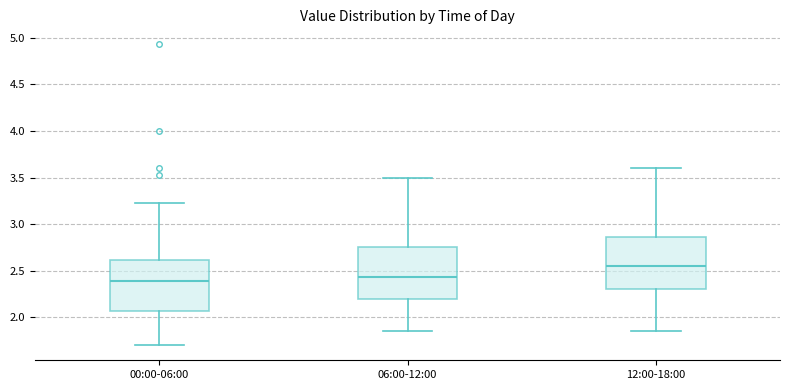

Which box's median line is the lowest?

00:00-06:00